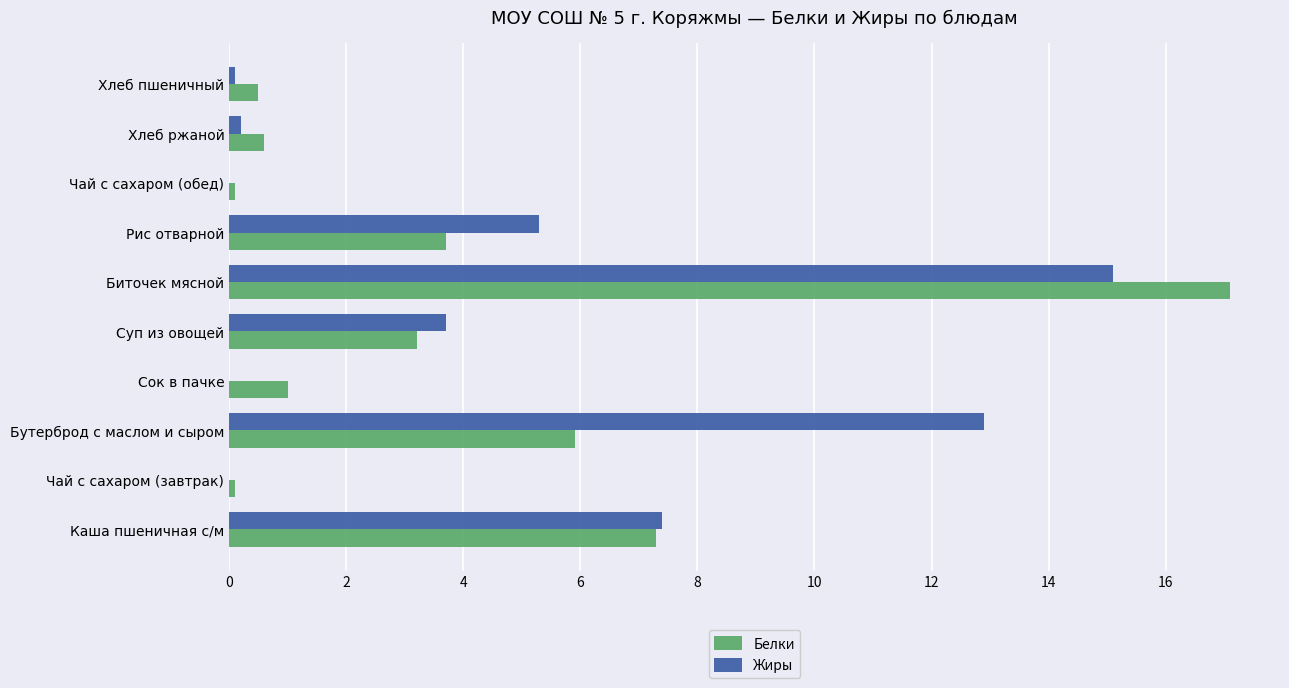

What is the total value across all series at Сок в пачке?

1.0